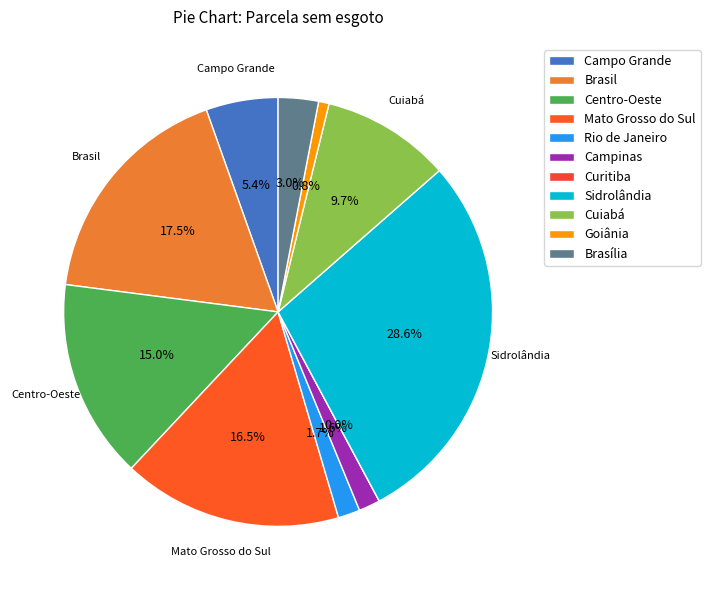

Is it true that Campinas is 1% of the pie?

False